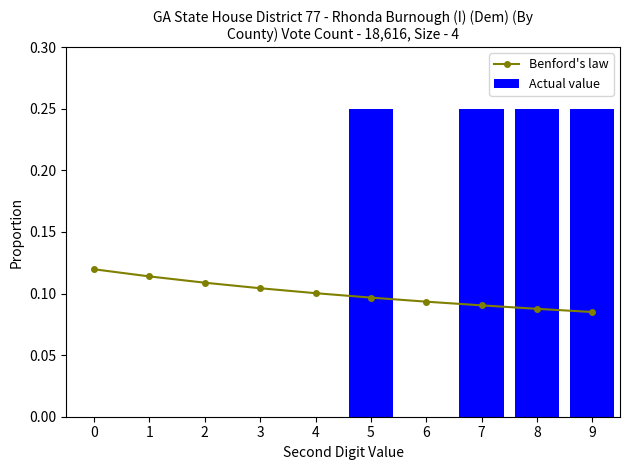

At how many categories does at least one series exceed 0?

10